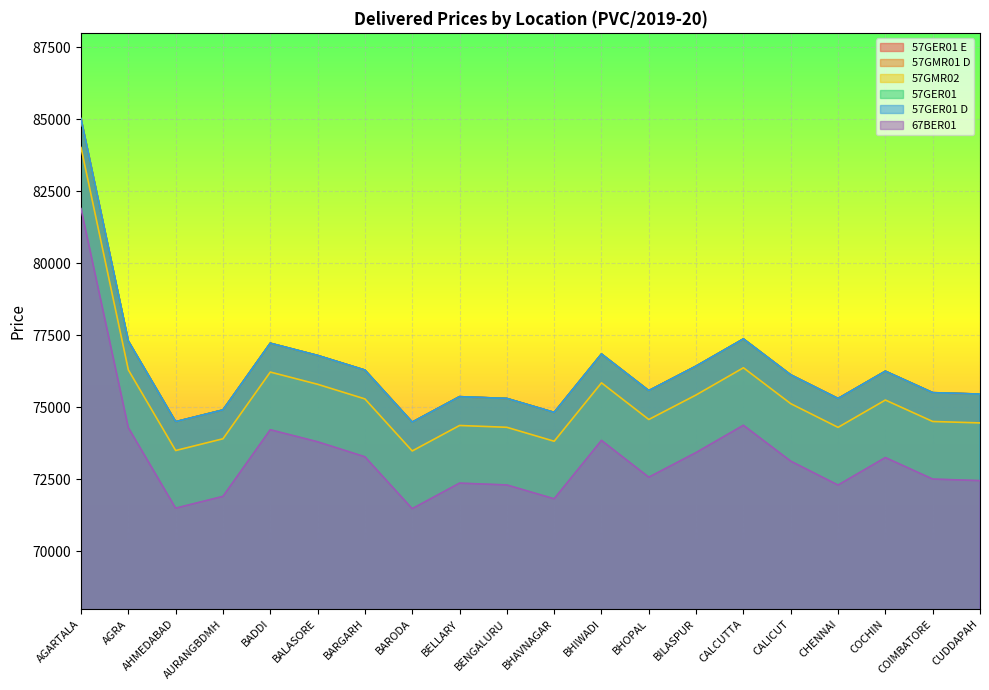

What is the minimum value for 57GMR01 D?

74489